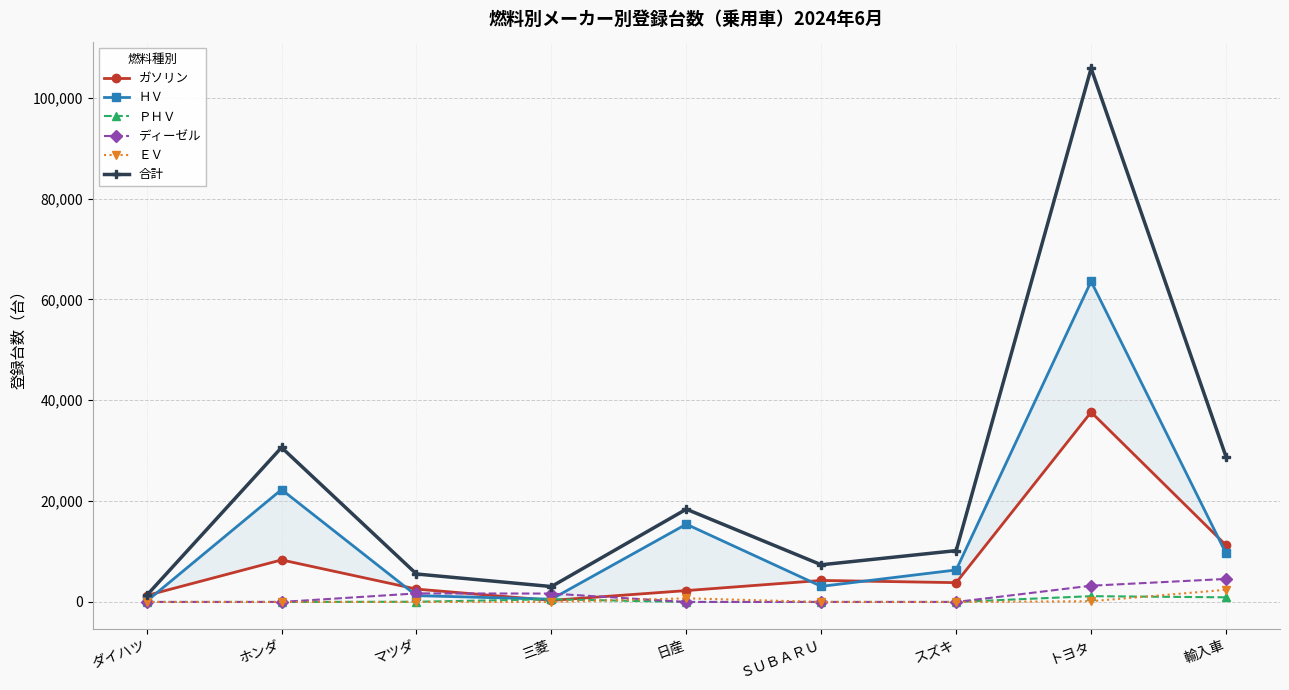

Between トヨタ and スズキ, which is larger?

トヨタ